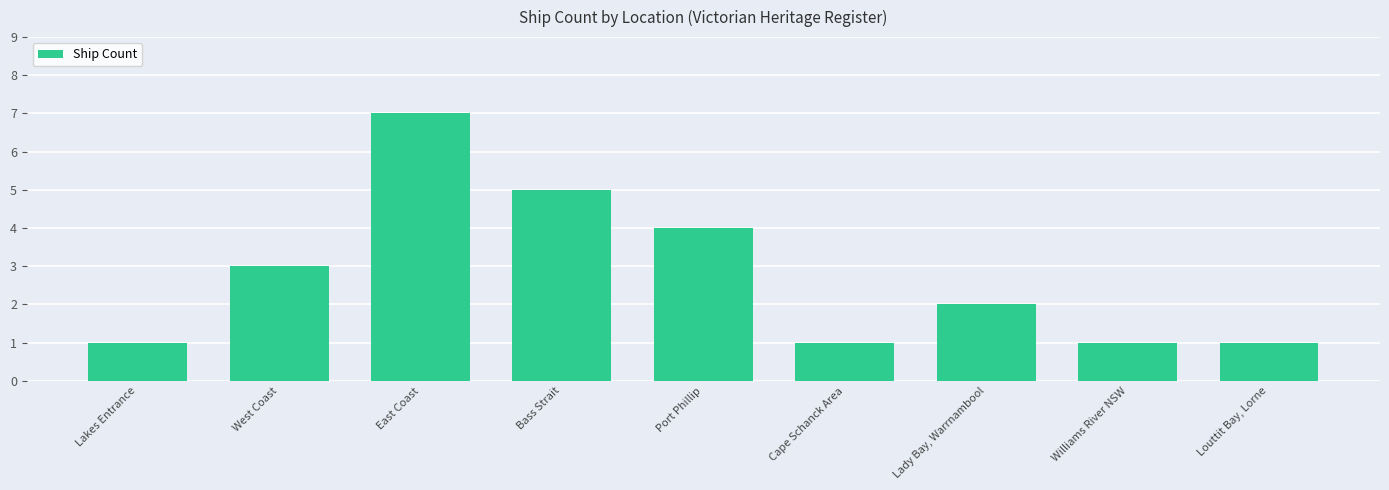

At which category does the chart reach its peak across all series?

East Coast